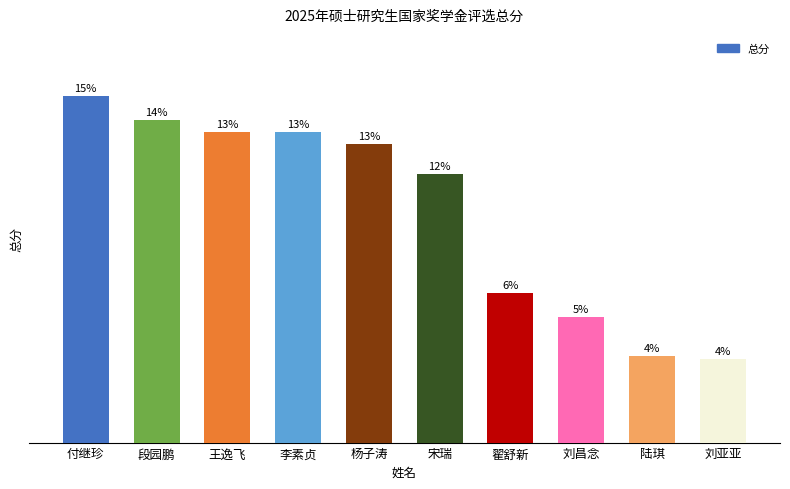

Are the bars horizontal?

No